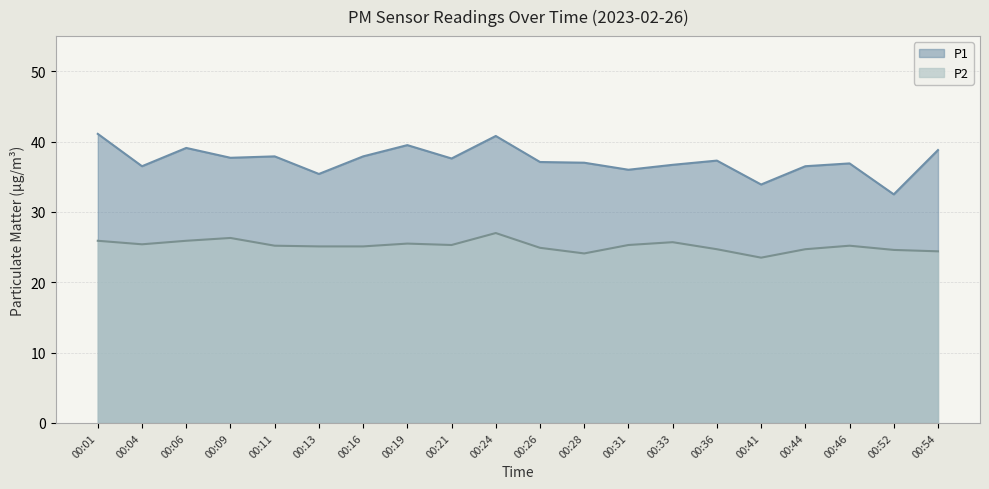

Reading right to left, extract all data points from this chart.

P1: 00:54=38.8	00:52=32.5	00:46=36.9	00:44=36.5	00:41=33.9	00:36=37.3	00:33=36.7	00:31=36.0	00:28=37.0	00:26=37.1	00:24=40.8	00:21=37.6	00:19=39.5	00:16=37.9	00:13=35.4	00:11=37.9	00:09=37.7	00:06=39.1	00:04=36.5	00:01=41.1
P2: 00:54=24.4	00:52=24.6	00:46=25.2	00:44=24.7	00:41=23.5	00:36=24.7	00:33=25.7	00:31=25.3	00:28=24.1	00:26=24.9	00:24=27.0	00:21=25.3	00:19=25.5	00:16=25.1	00:13=25.1	00:11=25.2	00:09=26.3	00:06=25.9	00:04=25.4	00:01=25.9